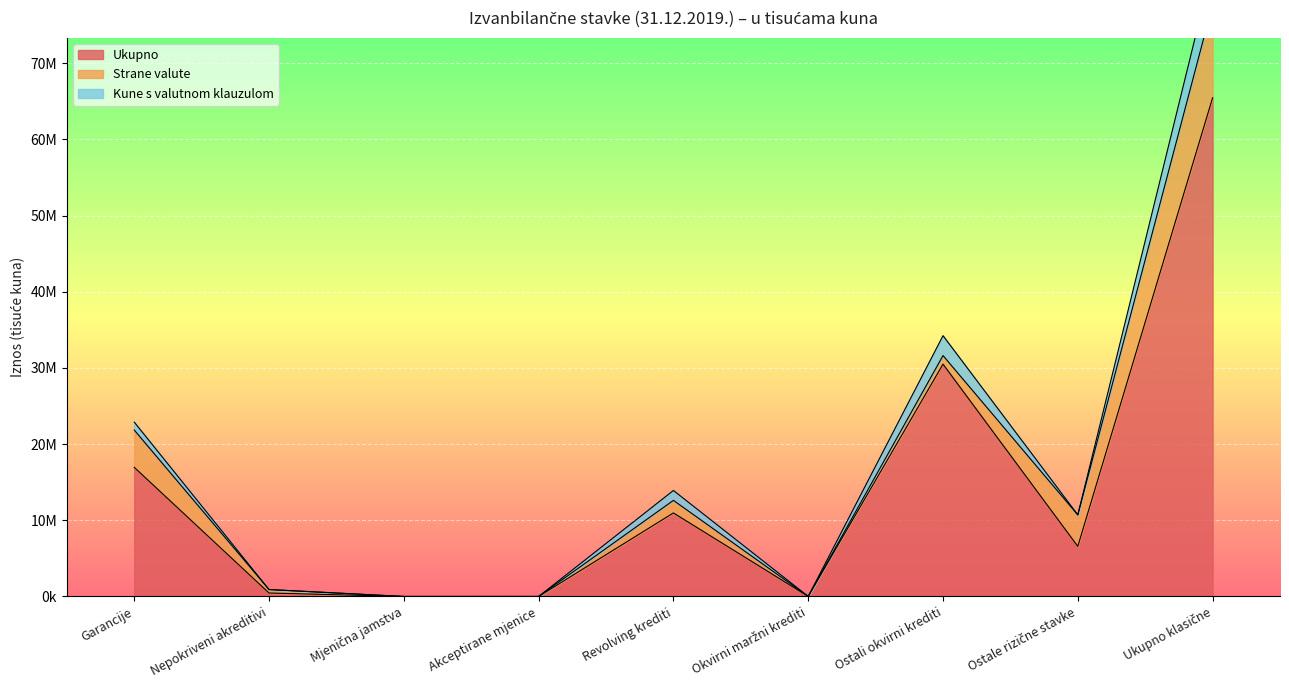

Between Garancije and Akceptirane mjenice, which is larger?

Garancije